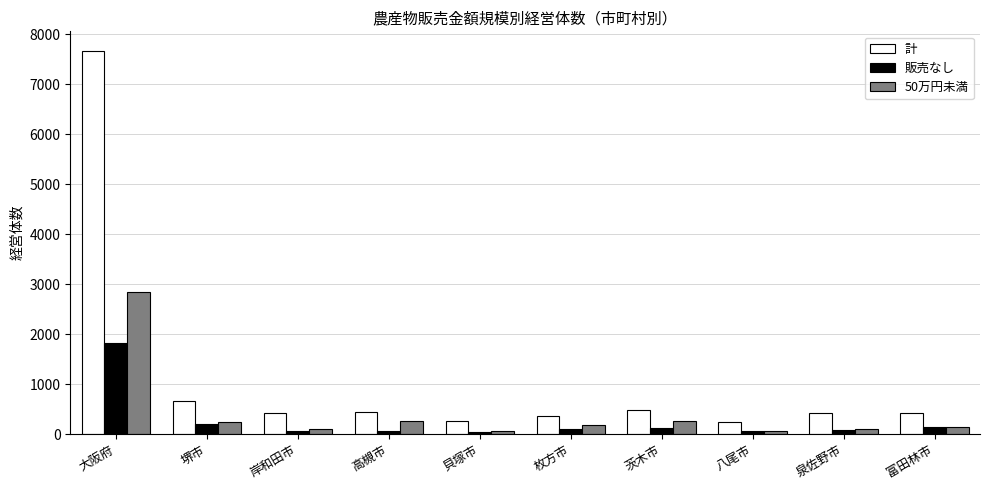

Which series has the widest spread of values?

計